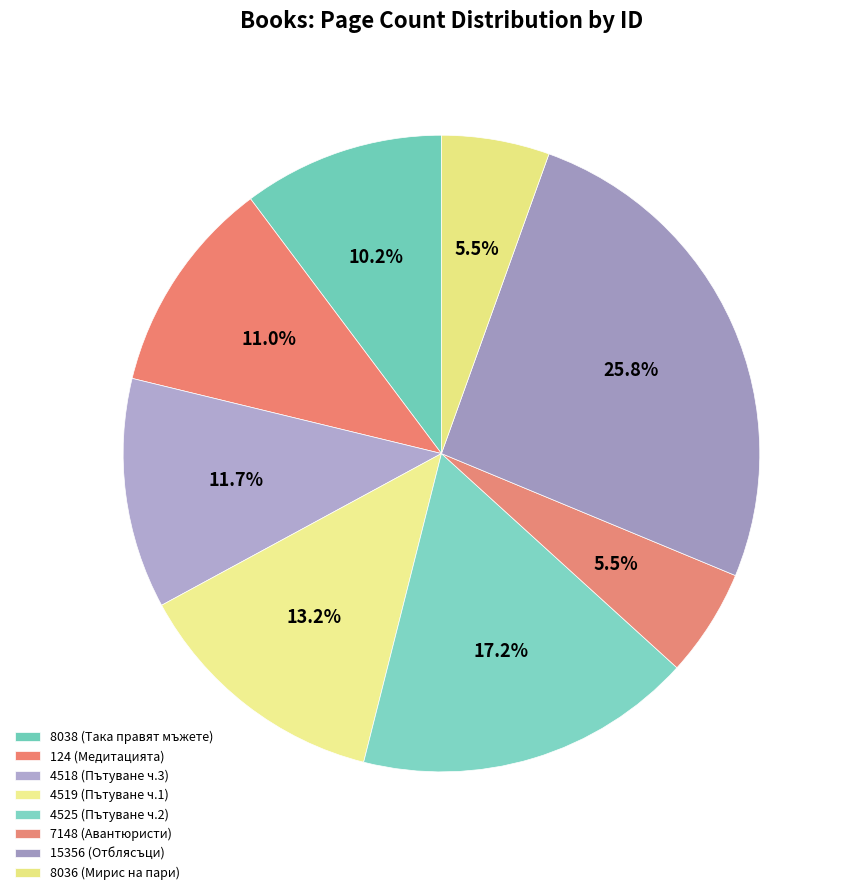

To the nearest percent, what is the difference between the 15356 and 4519 slice percentages?

13%